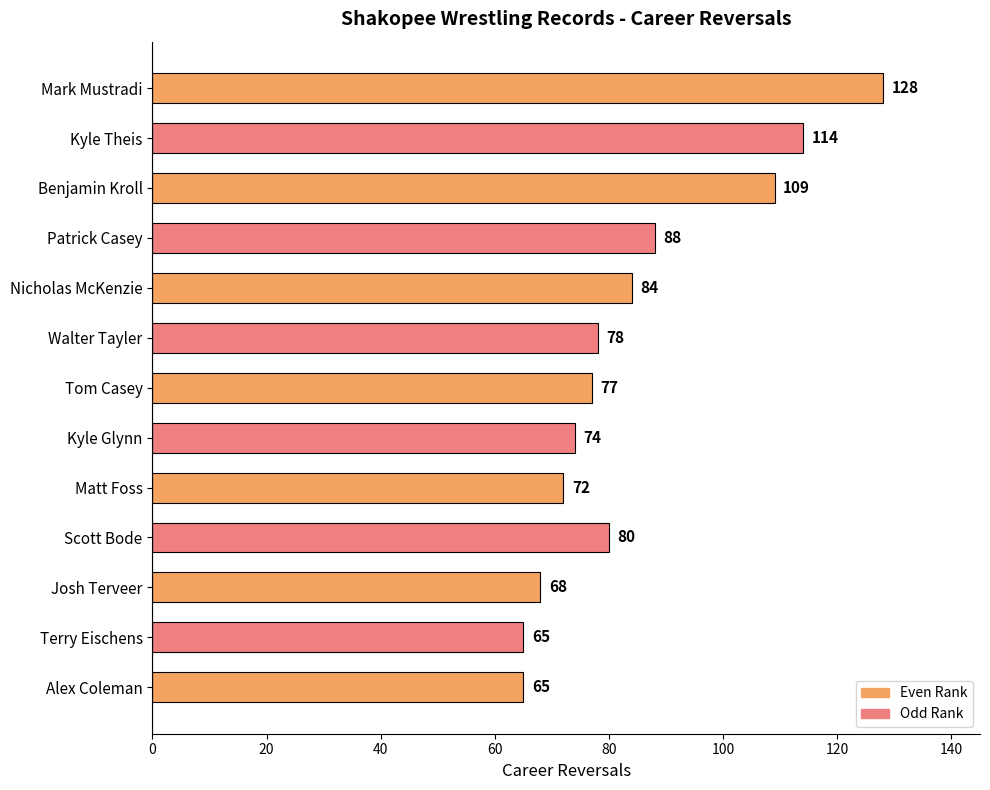

What is the average value?

85